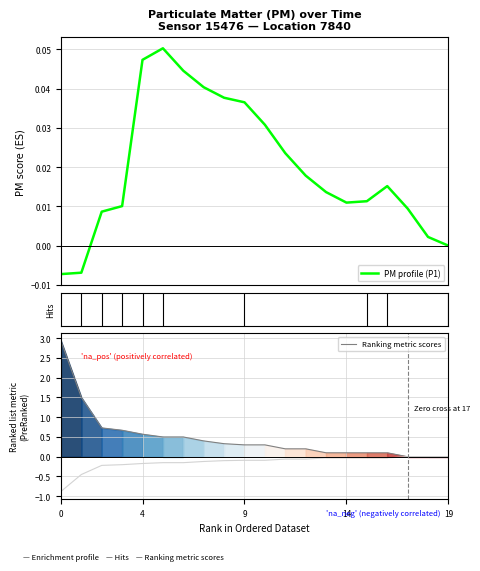

Is the value of PM profile (P1) at 6 greater than the value of Ranking metric scores at 14?

No